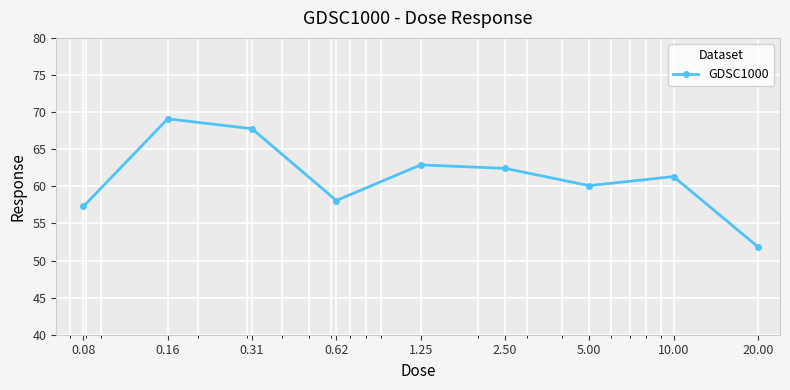

Does the chart have visible grid lines?

Yes